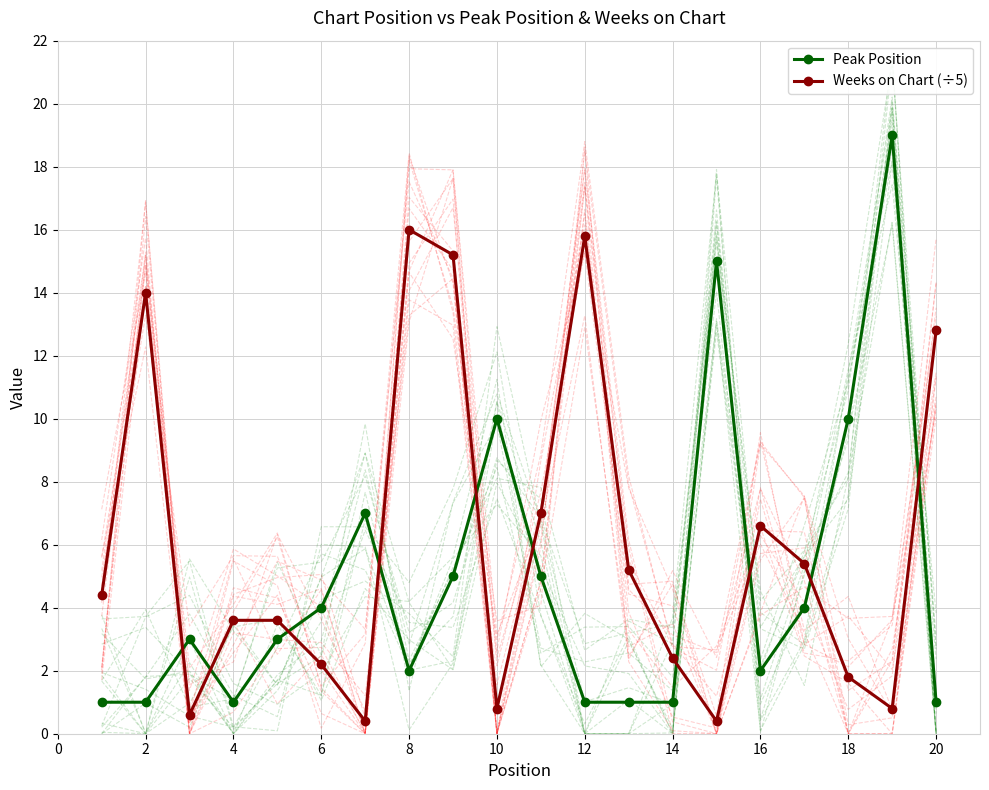

Reading left to right, what are all the values shown in this chart?

Peak Position: 1.0	1.0	3.0	1.0	3.0	4.0	7.0	2.0	5.0	10.0	5.0	1.0	1.0	1.0	15.0	2.0	4.0	10.0	19.0	1.0
Weeks on Chart (÷5): 4.4	14.0	0.6	3.6	3.6	2.2	0.4	16.0	15.2	0.8	7.0	15.8	5.2	2.4	0.4	6.6	5.4	1.8	0.8	12.8